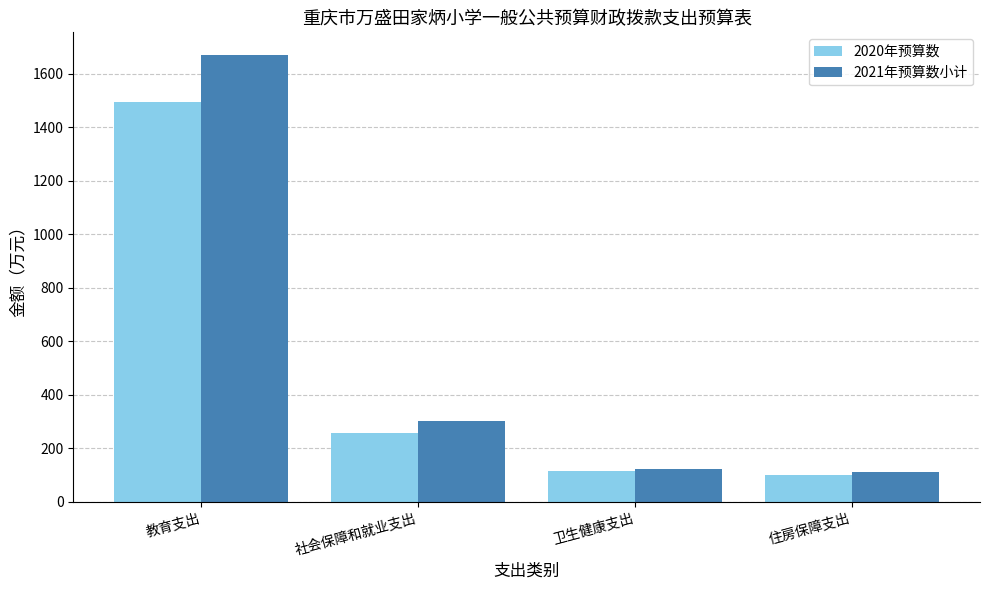

Which series has the widest spread of values?

2021年预算数小计